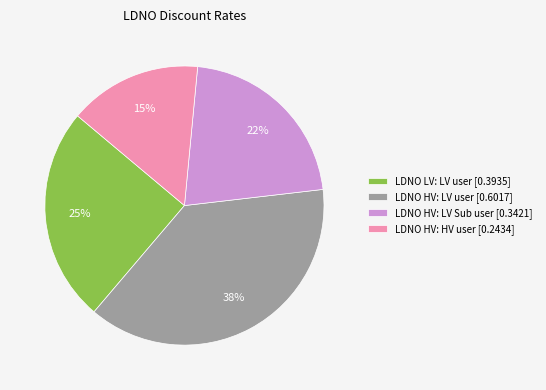

Count the number of slices in the pie.

4